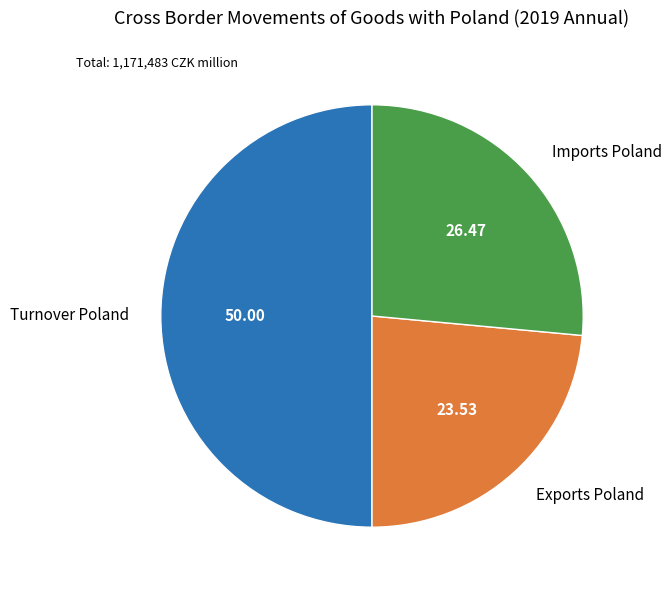

What is the ratio of the value at Imports Poland to the value at Turnover Poland?

0.5